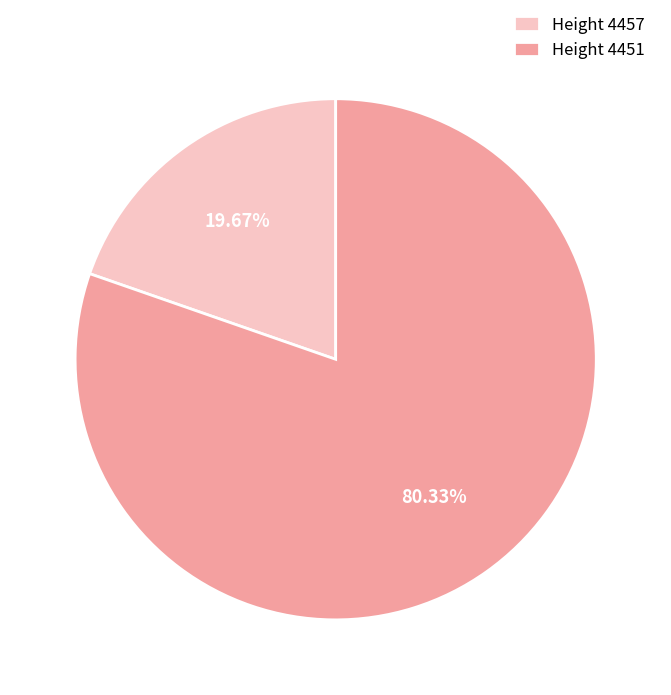

Which category has the biggest portion of the pie?

Height 4451